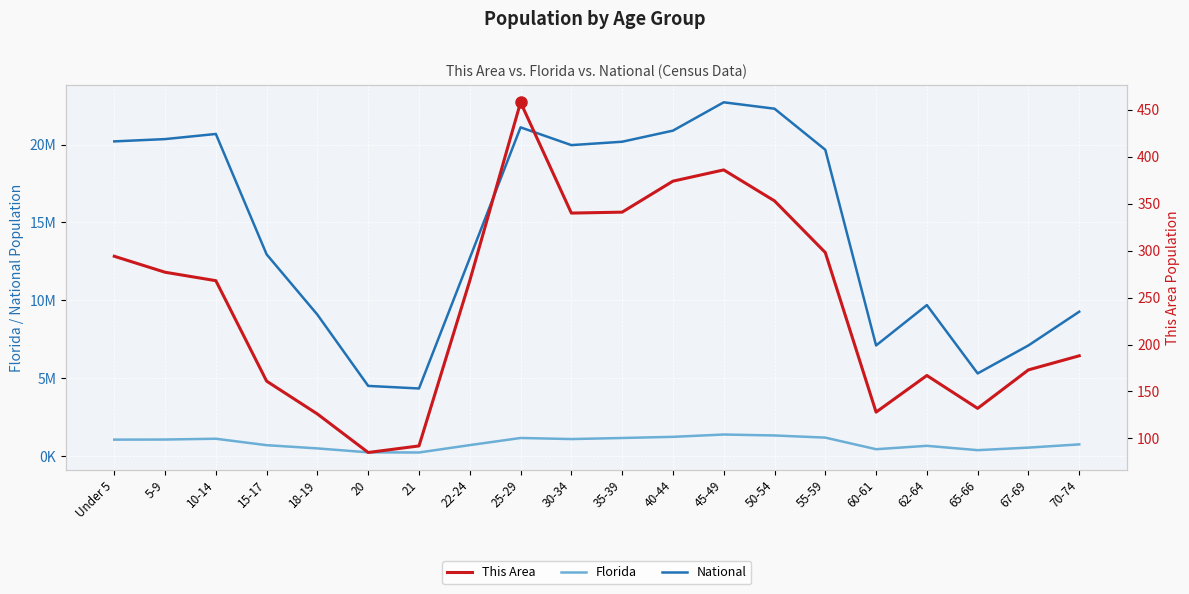

What is the maximum value for National?

22708591